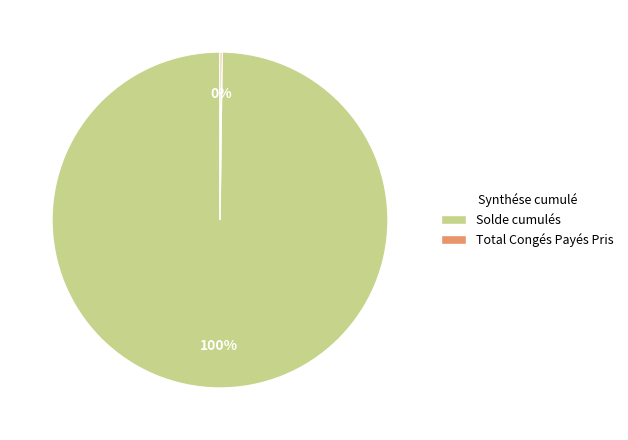

The Solde cumulés slice represents 92% of the pie. True or false?

False